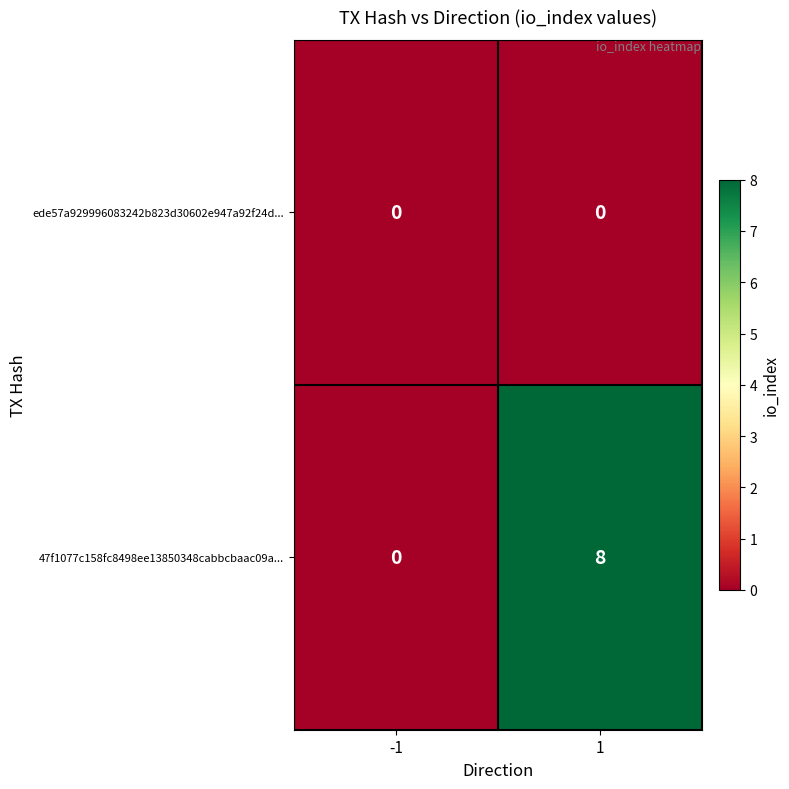

Which series has the widest spread of values?

47f1077c158fc8498ee13850348cabbcbaac09a...